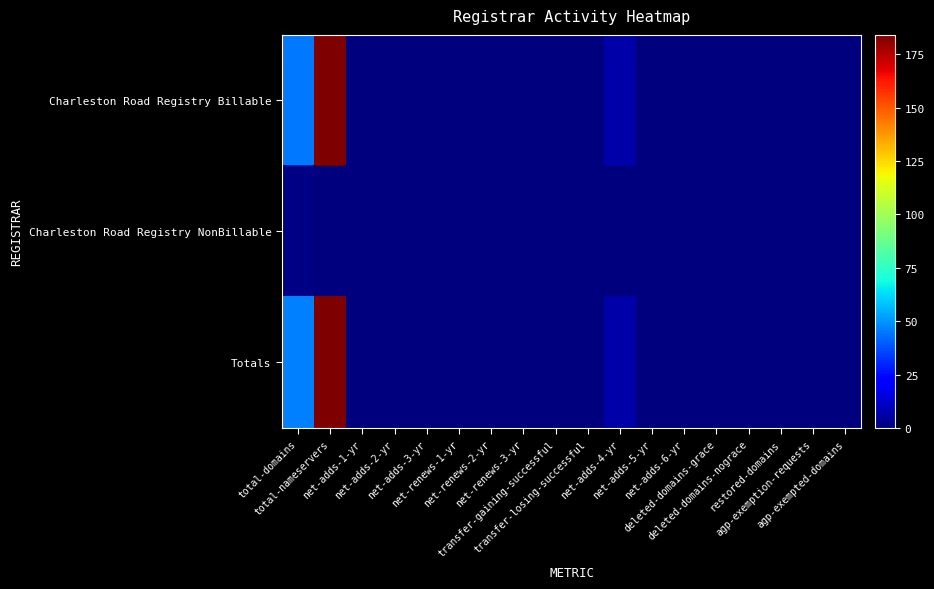

Rank the series at total-nameservers from lowest to highest value.

Charleston Road Registry NonBillable, Charleston Road Registry Billable, Totals